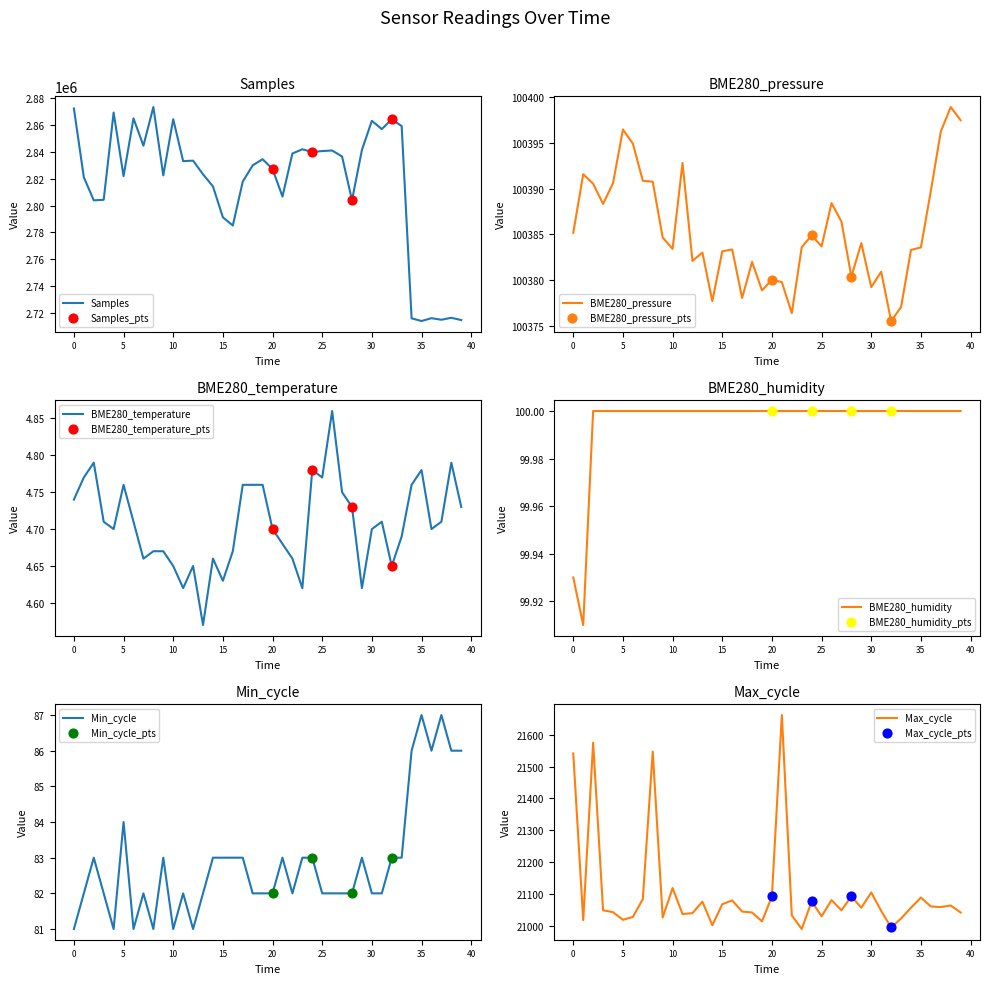

Which series has the largest total across all categories?

Samples